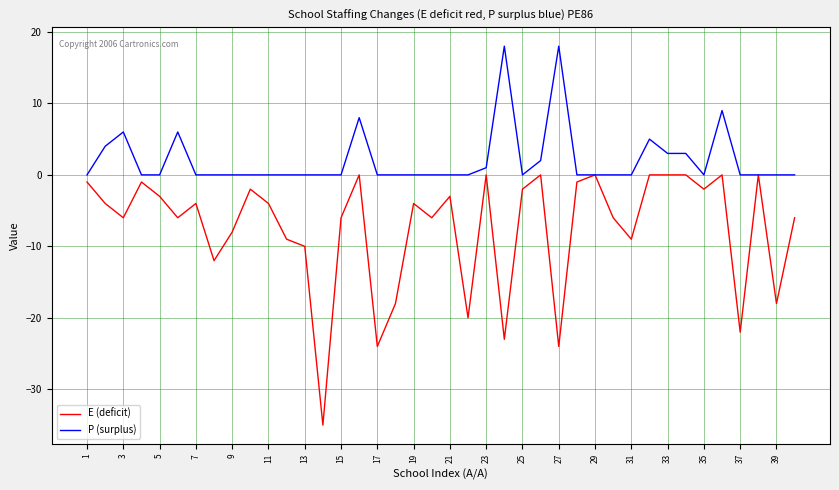

Rank the series by their average value, from lowest to highest.

E (deficit), P (surplus)